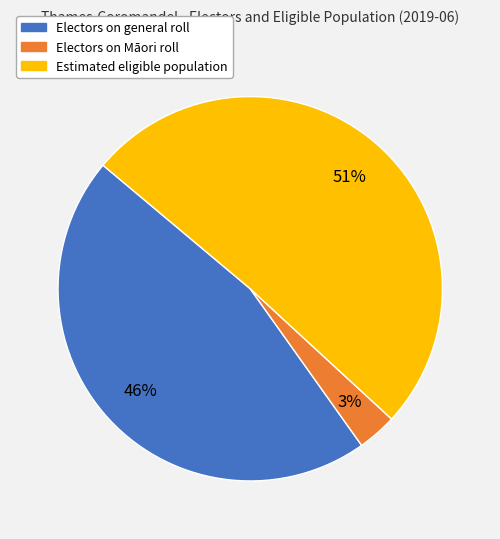

Count the number of slices in the pie.

3